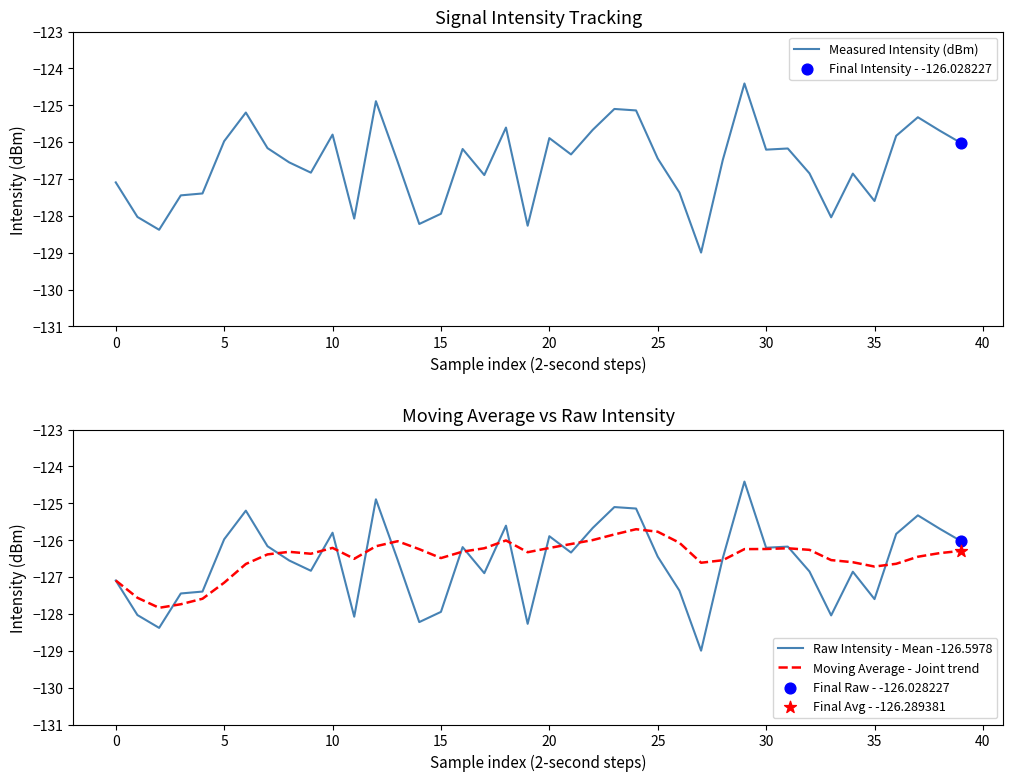

Is the value of Measured Intensity (dBm) at 26 greater than the value of Raw Intensity - Mean -126.5978 at 15?

Yes